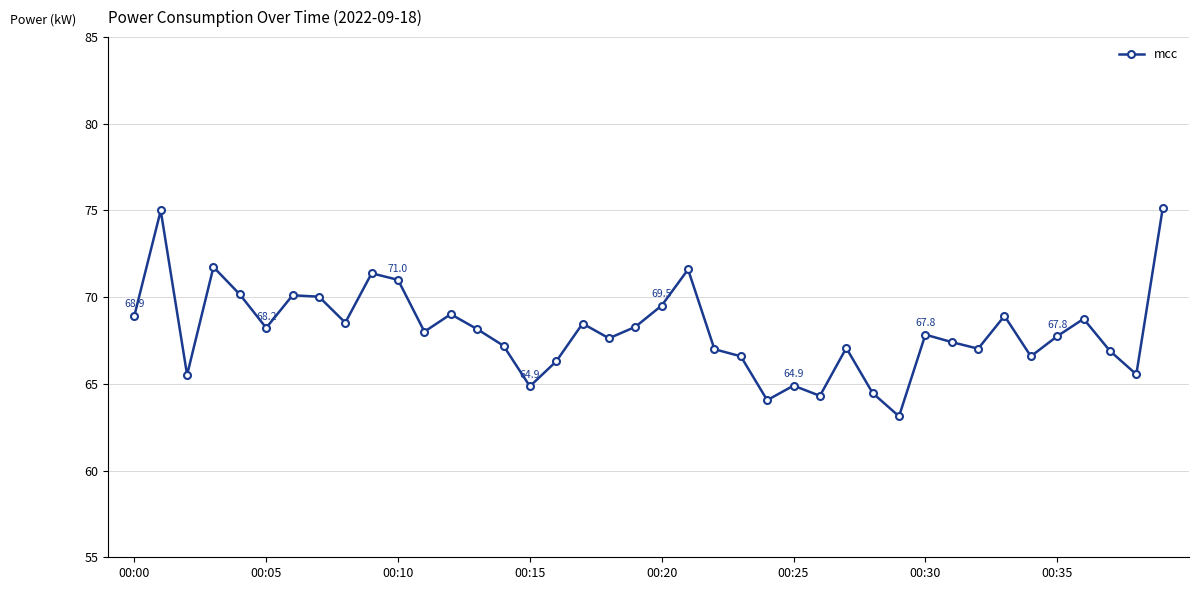

What is the value of the 5th point from the left?

70.2